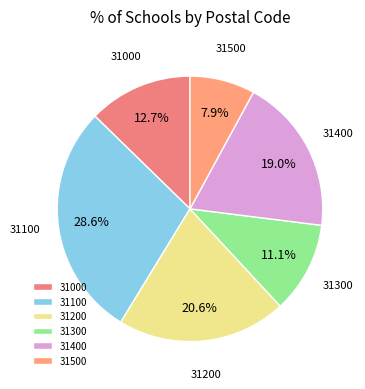

To the nearest percent, what is the combined percentage of 31400 and 31000?

32%